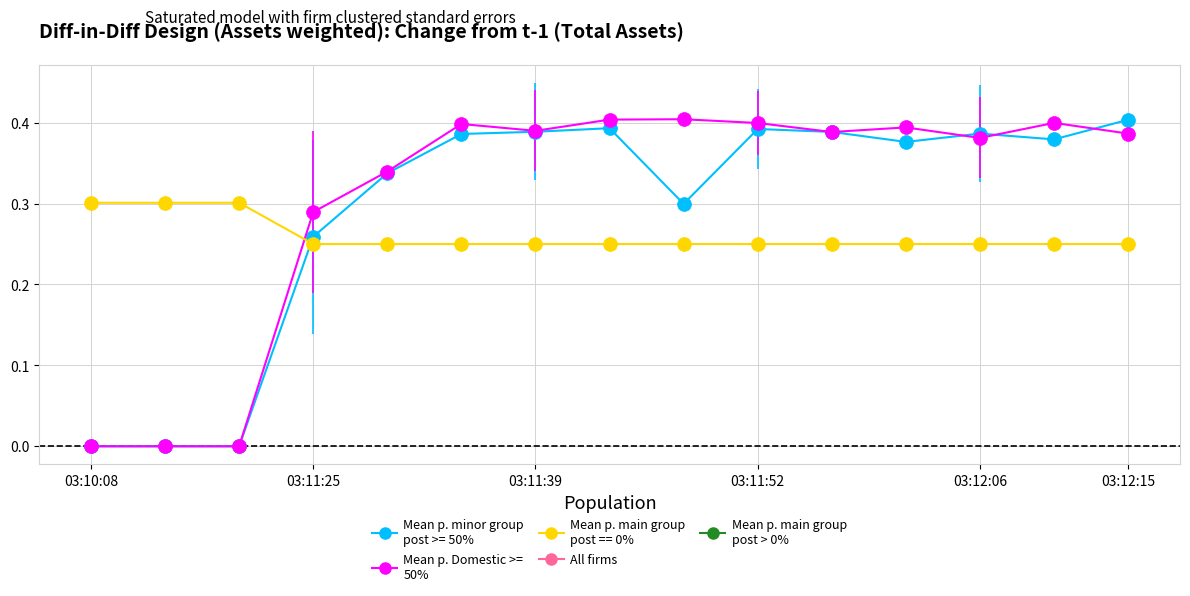

How many data points does each series have?

15